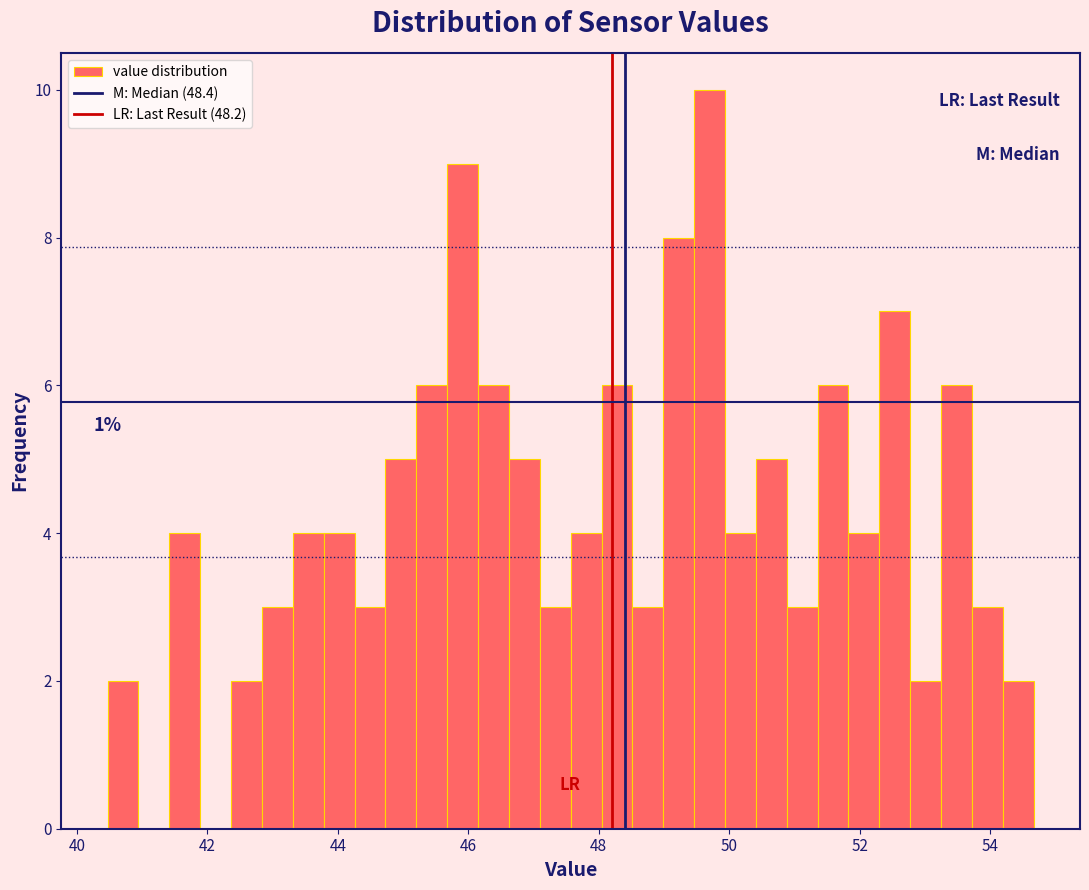

Read against the x-axis, roughly where is the centre of the tallest bar?

49.8